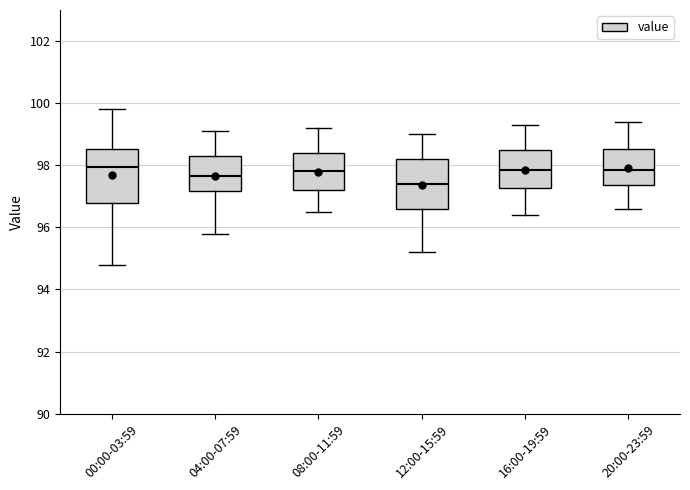

Reading left to right, read every box against the y-axis: the position of its median line, the range the box covers, and the ends of its whiskers. The values are not printed on the chart, so give them approximately, as read against the axis.

00:00-03:59: median 98.0, box 96.8 to 98.6, whiskers 94.8 to 99.8
04:00-07:59: median 97.6, box 97.2 to 98.4, whiskers 95.8 to 99.2
08:00-11:59: median 97.8, box 97.2 to 98.4, whiskers 96.6 to 99.2
12:00-15:59: median 97.4, box 96.6 to 98.2, whiskers 95.2 to 99.0
16:00-19:59: median 97.8, box 97.2 to 98.6, whiskers 96.4 to 99.4
20:00-23:59: median 97.8, box 97.4 to 98.6, whiskers 96.6 to 99.4